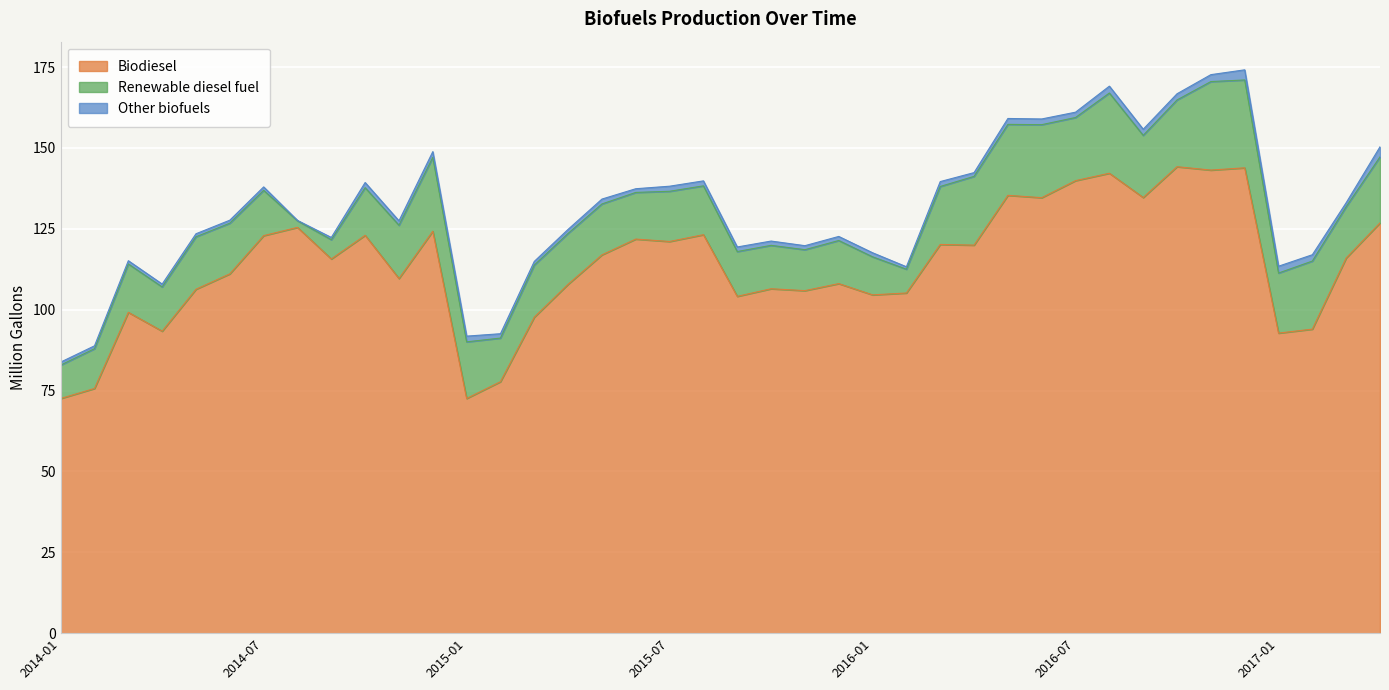

What is the value of the Renewable diesel fuel point at the 19th from the left?

15.5